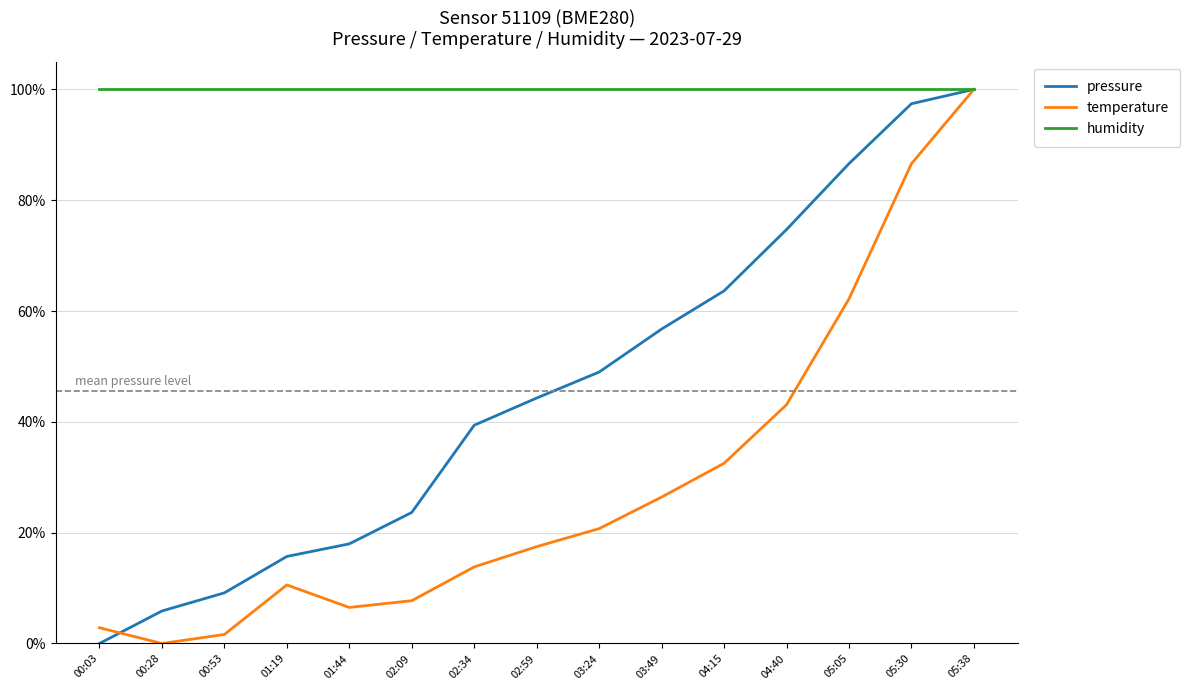

What is the total value across all series at 05:38?

3.0